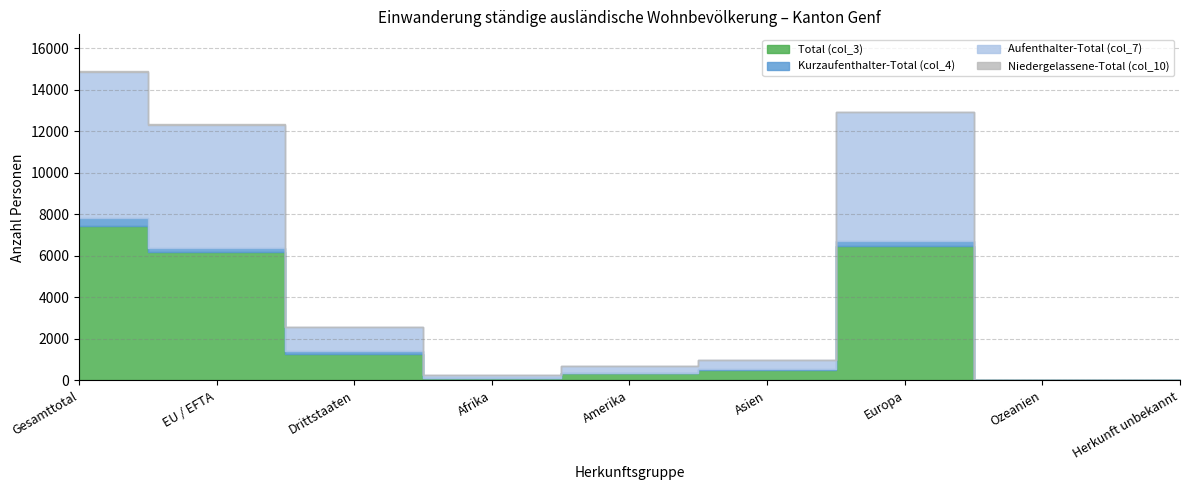

The Aufenthalter-Total (col_7) series shows 2 at Herkunft unbekannt. True or false?

False